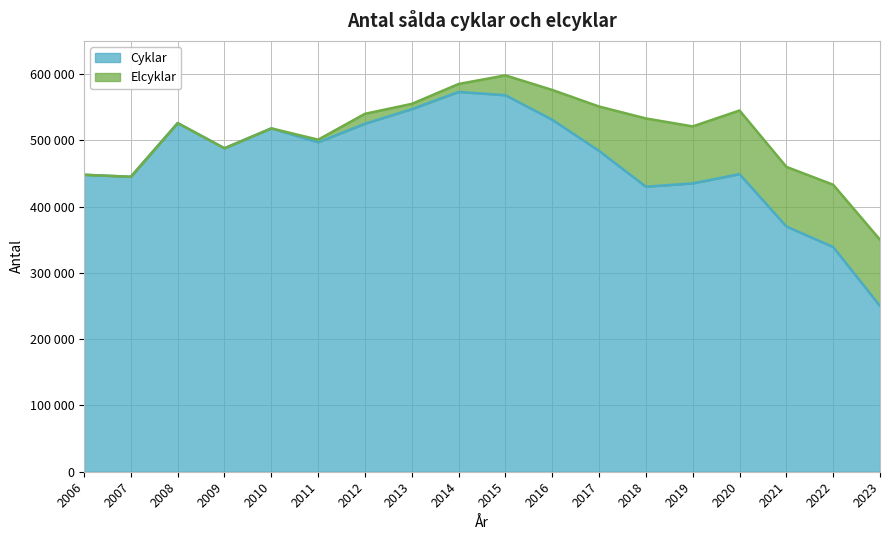

Does the chart display data point markers on the line(s)?

No